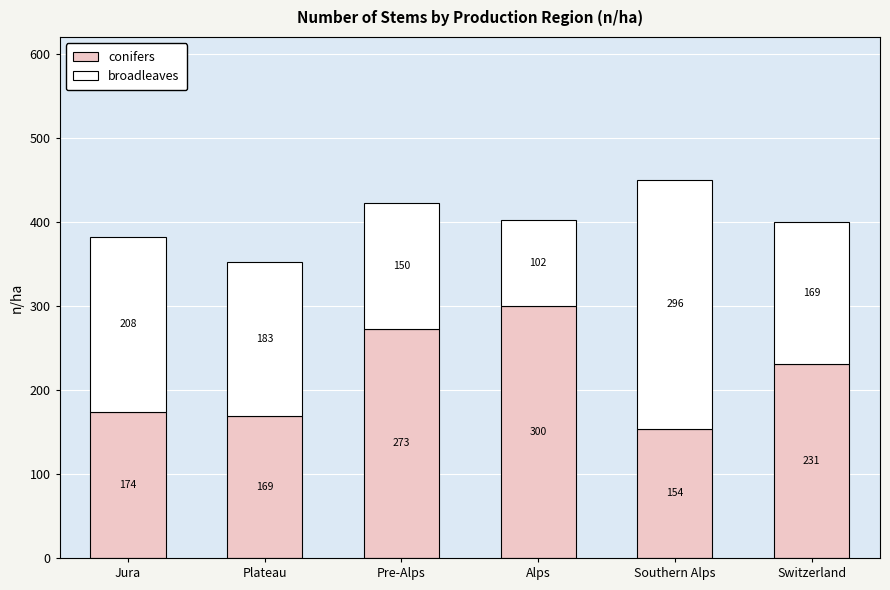

The conifers series shows 273 at Pre-Alps. True or false?

True